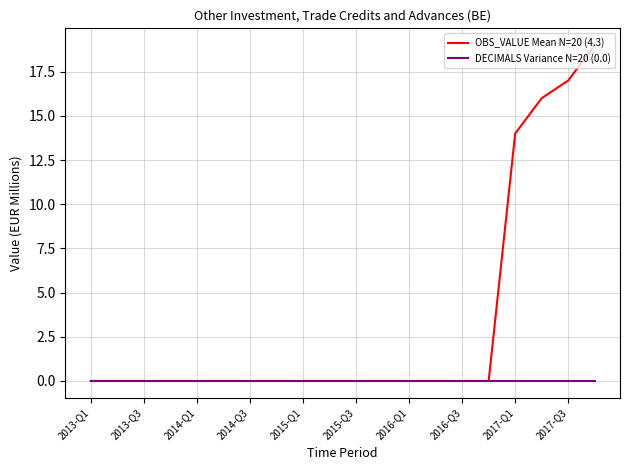

What is the maximum value shown in the chart?

19